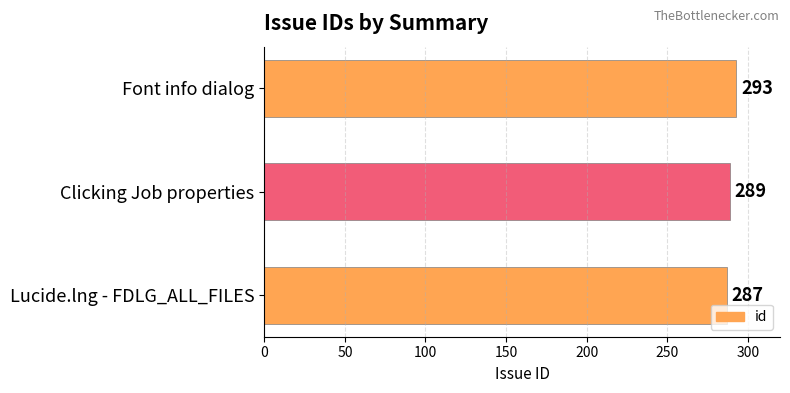

How many data points are less than 289?

1